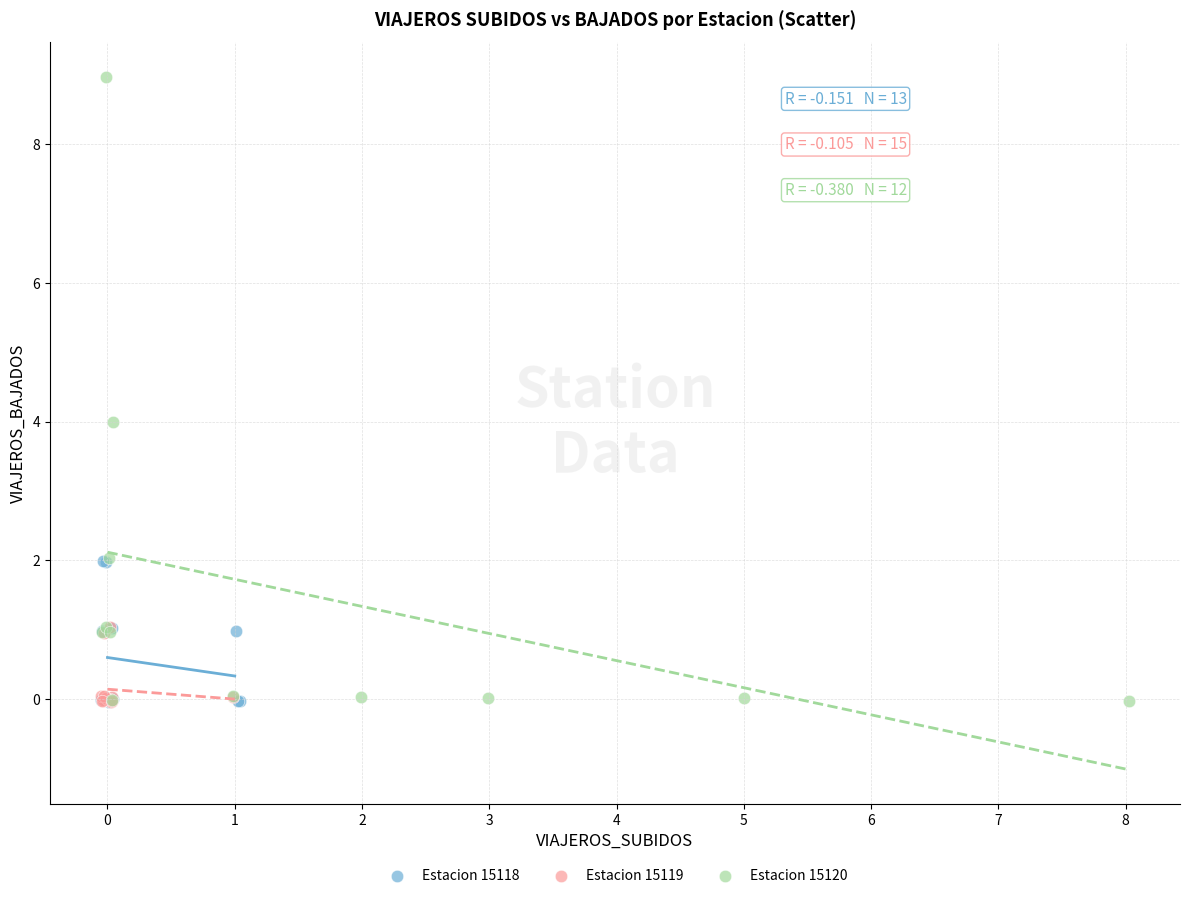

Which series has the widest spread of Y values?

Estacion 15120